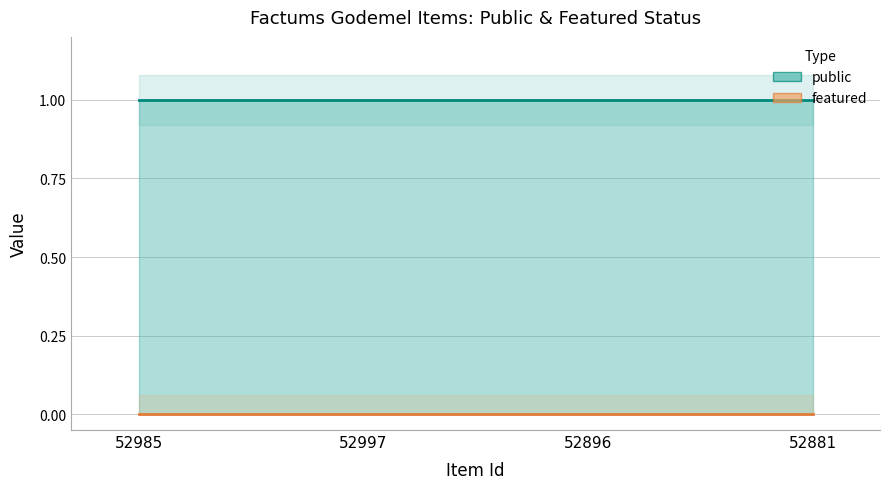

Reading left to right, list all the values displayed in this chart.

public: 52985=1	52997=1	52896=1	52881=1
featured: 52985=0	52997=0	52896=0	52881=0